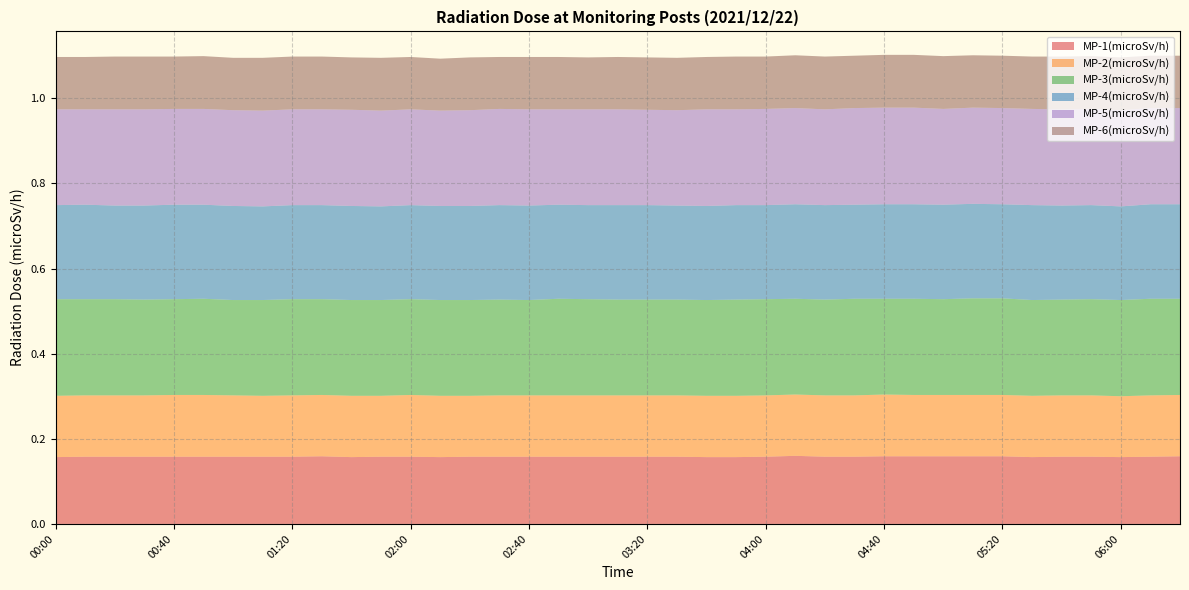

Reading left to right, list all the values displayed in this chart.

MP-1(microSv/h): 00:00=0.2	00:10=0.2	00:20=0.2	00:30=0.2	00:40=0.2	00:50=0.2	01:00=0.2	01:10=0.2	01:20=0.2	01:30=0.2	01:40=0.2	01:50=0.2	02:00=0.2	02:10=0.2	02:20=0.2	02:30=0.2	02:40=0.2	02:50=0.2	03:00=0.2	03:10=0.2	03:20=0.2	03:30=0.2	03:40=0.2	03:50=0.2	04:00=0.2	04:10=0.2	04:20=0.2	04:30=0.2	04:40=0.2	04:50=0.2	05:00=0.2	05:10=0.2	05:20=0.2	05:30=0.2	05:40=0.2	05:50=0.2	06:00=0.2	06:10=0.2	06:20=0.2
MP-2(microSv/h): 00:00=0.1	00:10=0.1	00:20=0.1	00:30=0.1	00:40=0.1	00:50=0.1	01:00=0.1	01:10=0.1	01:20=0.1	01:30=0.1	01:40=0.1	01:50=0.1	02:00=0.1	02:10=0.1	02:20=0.1	02:30=0.1	02:40=0.1	02:50=0.1	03:00=0.1	03:10=0.1	03:20=0.1	03:30=0.1	03:40=0.1	03:50=0.1	04:00=0.1	04:10=0.1	04:20=0.1	04:30=0.1	04:40=0.1	04:50=0.1	05:00=0.1	05:10=0.1	05:20=0.1	05:30=0.1	05:40=0.1	05:50=0.1	06:00=0.1	06:10=0.1	06:20=0.1
MP-3(microSv/h): 00:00=0.2	00:10=0.2	00:20=0.2	00:30=0.2	00:40=0.2	00:50=0.2	01:00=0.2	01:10=0.2	01:20=0.2	01:30=0.2	01:40=0.2	01:50=0.2	02:00=0.2	02:10=0.2	02:20=0.2	02:30=0.2	02:40=0.2	02:50=0.2	03:00=0.2	03:10=0.2	03:20=0.2	03:30=0.2	03:40=0.2	03:50=0.2	04:00=0.2	04:10=0.2	04:20=0.2	04:30=0.2	04:40=0.2	04:50=0.2	05:00=0.2	05:10=0.2	05:20=0.2	05:30=0.2	05:40=0.2	05:50=0.2	06:00=0.2	06:10=0.2	06:20=0.2
MP-4(microSv/h): 00:00=0.2	00:10=0.2	00:20=0.2	00:30=0.2	00:40=0.2	00:50=0.2	01:00=0.2	01:10=0.2	01:20=0.2	01:30=0.2	01:40=0.2	01:50=0.2	02:00=0.2	02:10=0.2	02:20=0.2	02:30=0.2	02:40=0.2	02:50=0.2	03:00=0.2	03:10=0.2	03:20=0.2	03:30=0.2	03:40=0.2	03:50=0.2	04:00=0.2	04:10=0.2	04:20=0.2	04:30=0.2	04:40=0.2	04:50=0.2	05:00=0.2	05:10=0.2	05:20=0.2	05:30=0.2	05:40=0.2	05:50=0.2	06:00=0.2	06:10=0.2	06:20=0.2
MP-5(microSv/h): 00:00=0.2	00:10=0.2	00:20=0.2	00:30=0.2	00:40=0.2	00:50=0.2	01:00=0.2	01:10=0.2	01:20=0.2	01:30=0.2	01:40=0.2	01:50=0.2	02:00=0.2	02:10=0.2	02:20=0.2	02:30=0.2	02:40=0.2	02:50=0.2	03:00=0.2	03:10=0.2	03:20=0.2	03:30=0.2	03:40=0.2	03:50=0.2	04:00=0.2	04:10=0.2	04:20=0.2	04:30=0.2	04:40=0.2	04:50=0.2	05:00=0.2	05:10=0.2	05:20=0.2	05:30=0.2	05:40=0.2	05:50=0.2	06:00=0.2	06:10=0.2	06:20=0.2
MP-6(microSv/h): 00:00=0.1	00:10=0.1	00:20=0.1	00:30=0.1	00:40=0.1	00:50=0.1	01:00=0.1	01:10=0.1	01:20=0.1	01:30=0.1	01:40=0.1	01:50=0.1	02:00=0.1	02:10=0.1	02:20=0.1	02:30=0.1	02:40=0.1	02:50=0.1	03:00=0.1	03:10=0.1	03:20=0.1	03:30=0.1	03:40=0.1	03:50=0.1	04:00=0.1	04:10=0.1	04:20=0.1	04:30=0.1	04:40=0.1	04:50=0.1	05:00=0.1	05:10=0.1	05:20=0.1	05:30=0.1	05:40=0.1	05:50=0.1	06:00=0.1	06:10=0.1	06:20=0.1